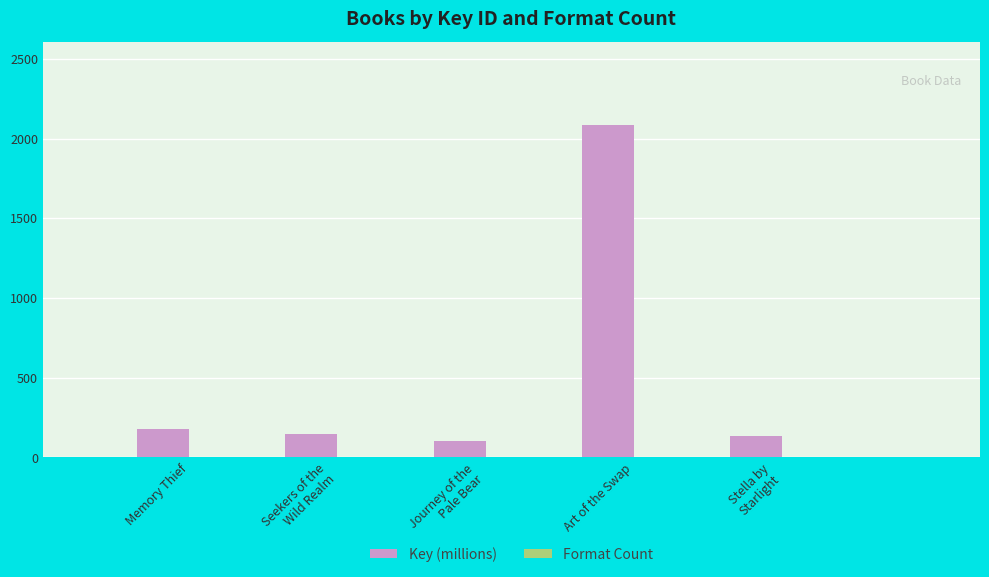

How many data points in Key (millions) are less than 147?

2